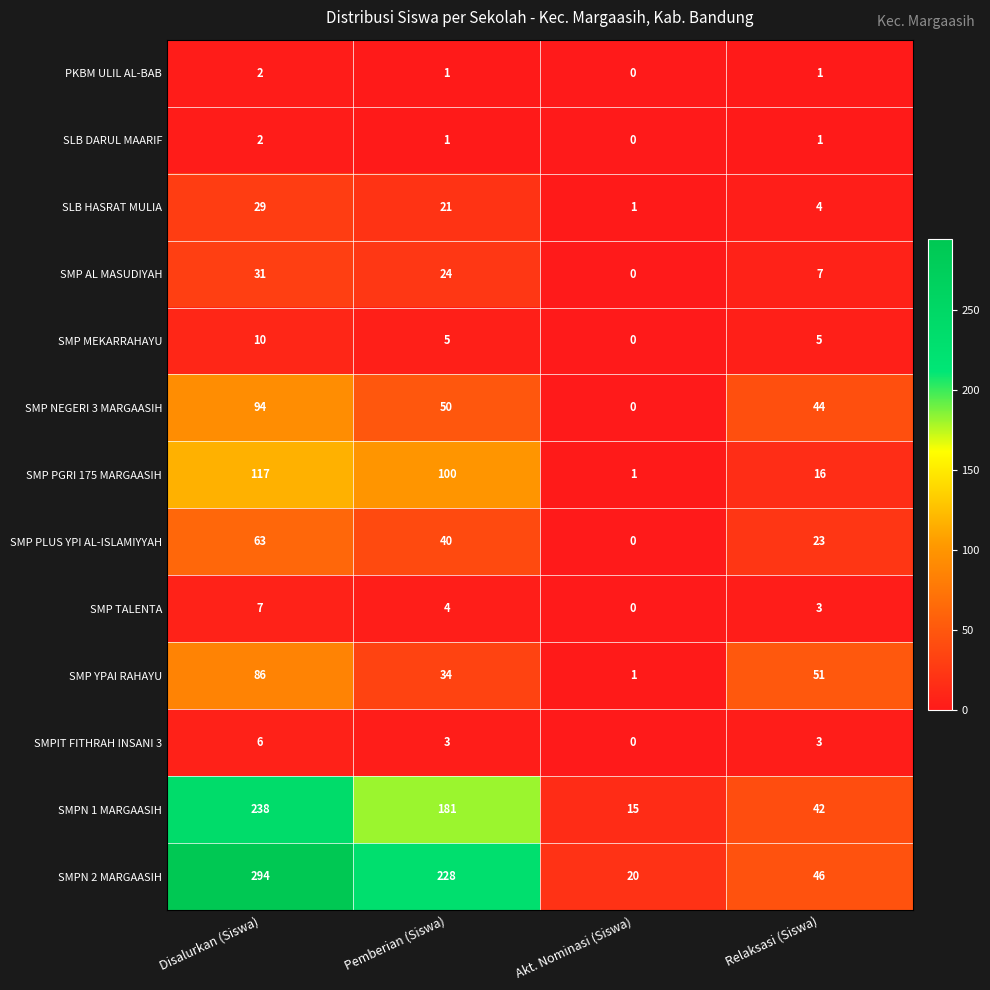

At which label does SMPIT FITHRAH INSANI 3 first exceed 3?

Disalurkan (Siswa)